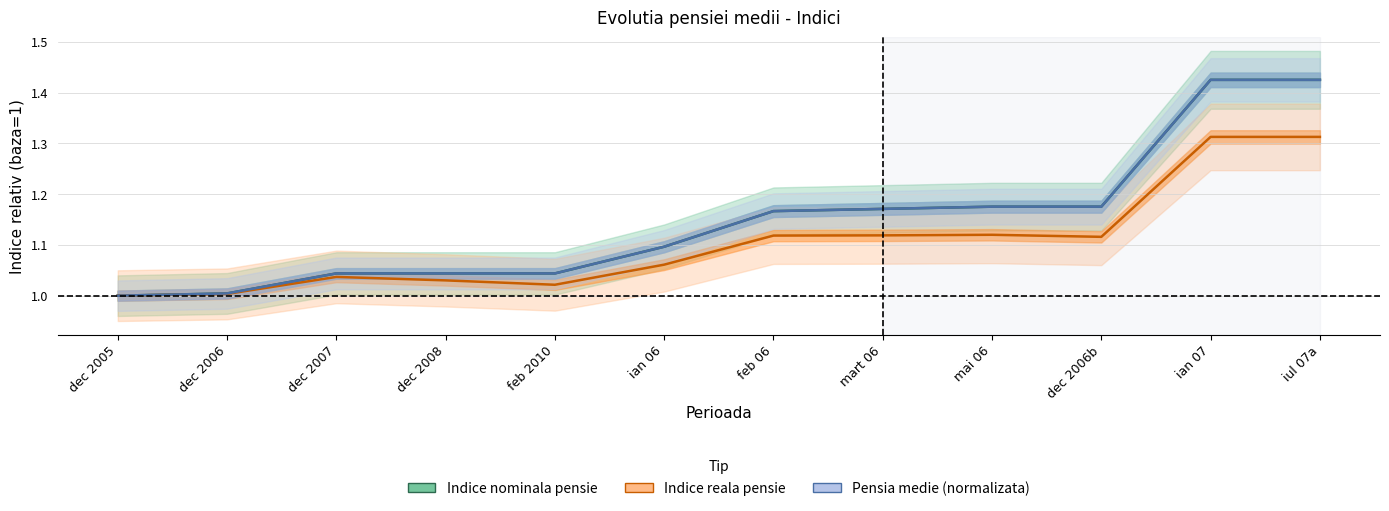

Read the Pensia medie (normalizata) value at mai 06.

1.2